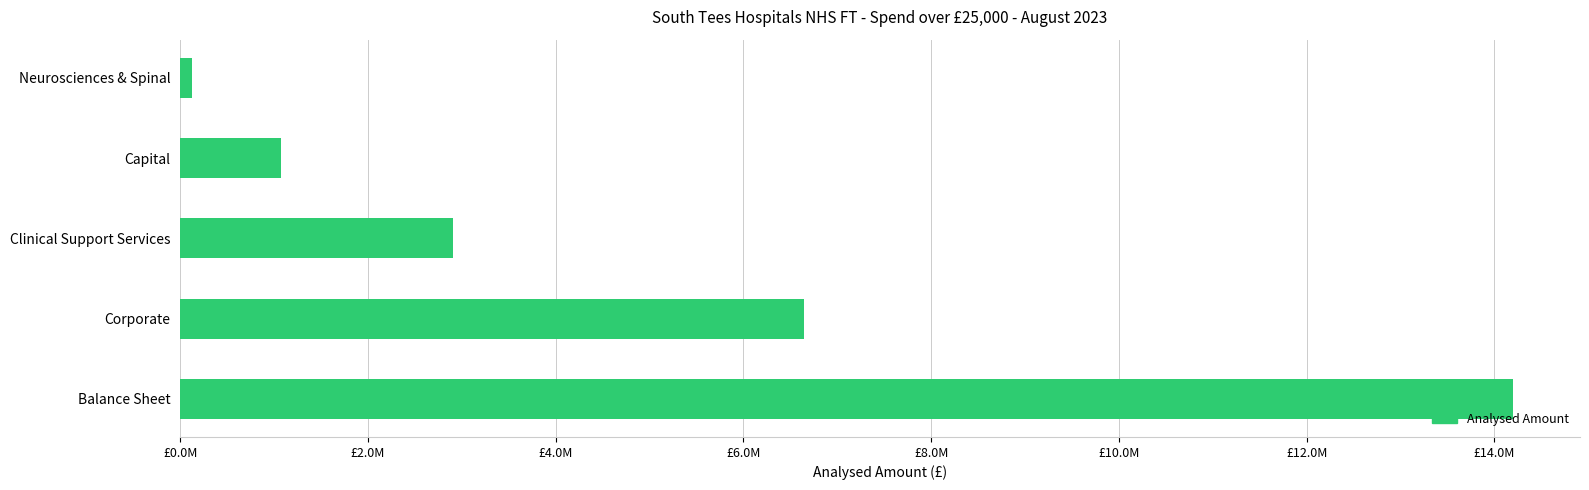

Are the bars horizontal?

Yes